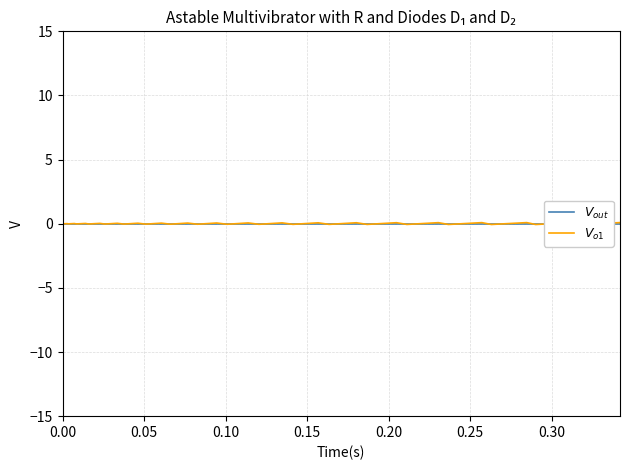

At how many categories does at least one series exceed 0?

20